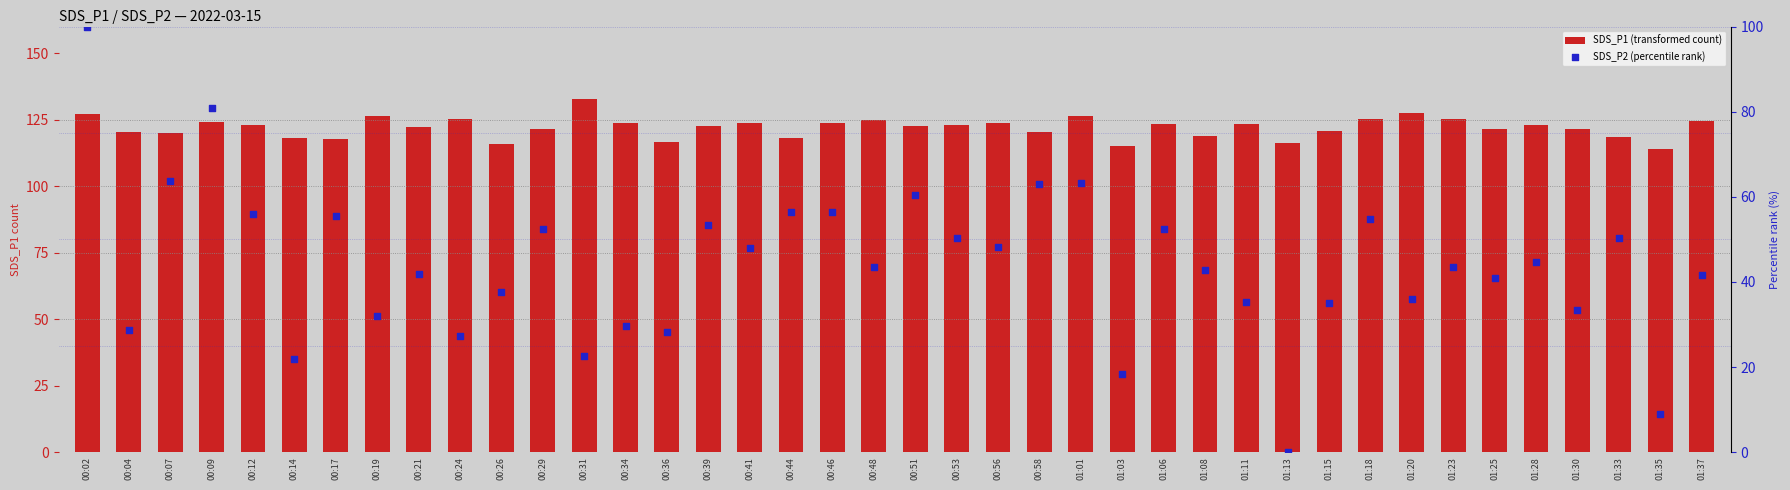

Is the value of SDS_P1 (transformed count) at 00:58 greater than the value of SDS_P2 (percentile rank) at 00:19?

Yes